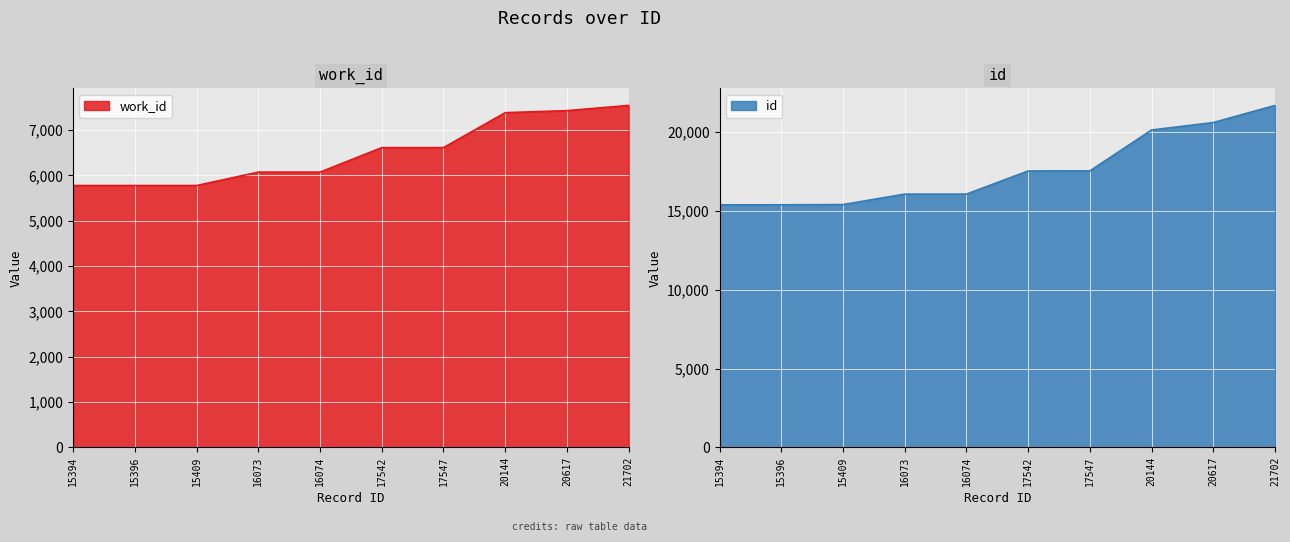

What is the maximum value shown in the chart?

21702